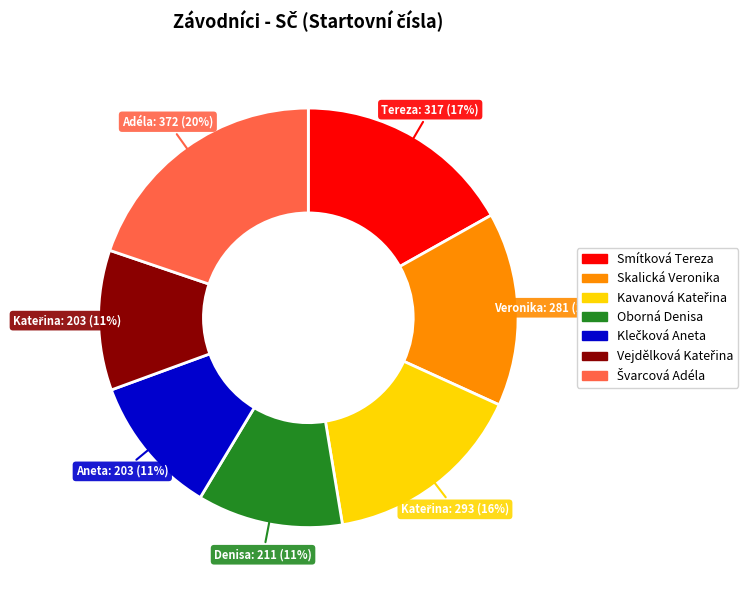

To the nearest percent, what is the average slice percentage?

14%